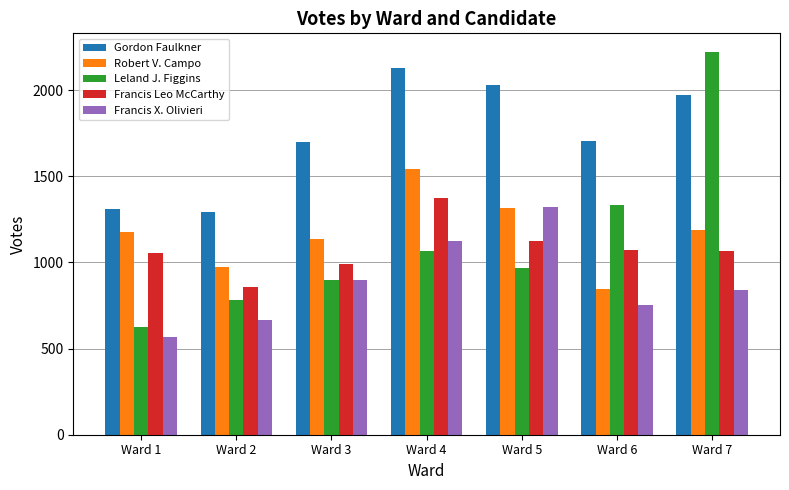

What is the sum of all Gordon Faulkner values?

12133